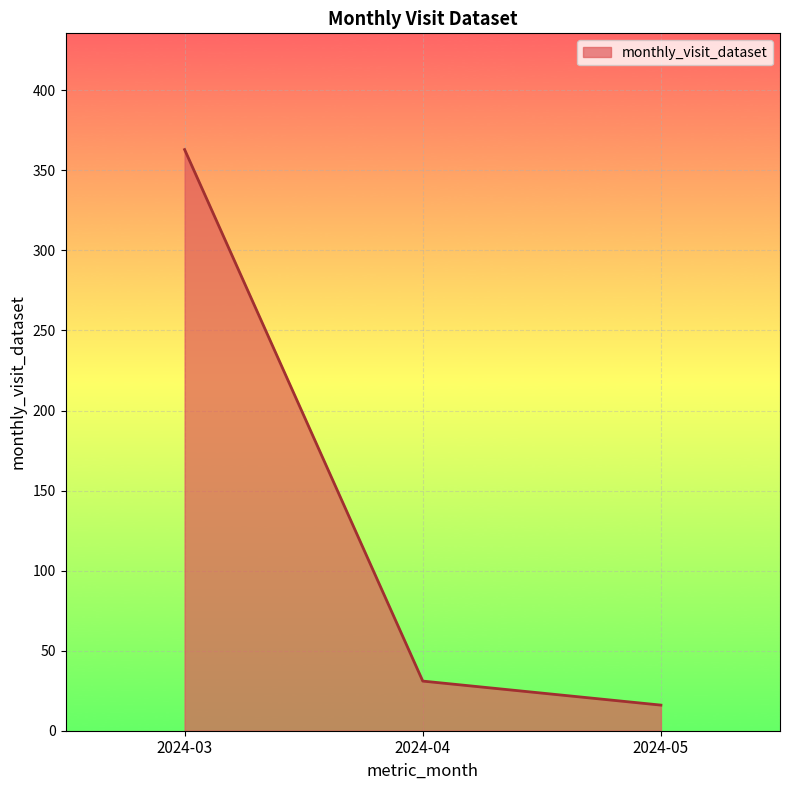

The value at 2024-03 is 363. True or false?

True